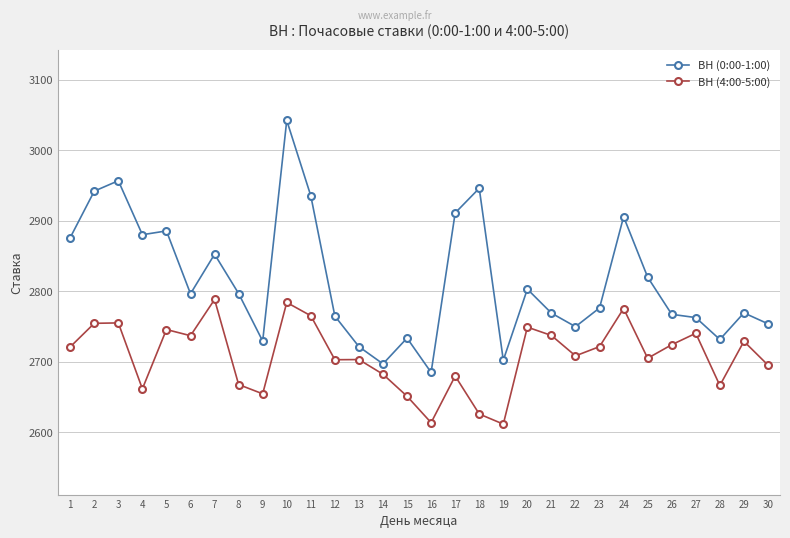

At which category is the sum across all series the highest?

10